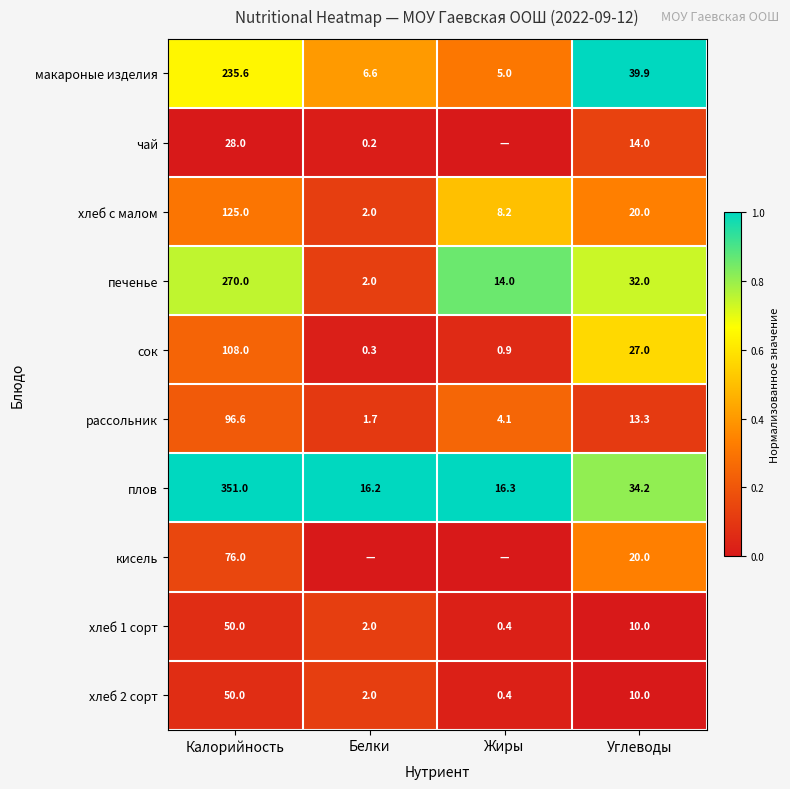

True or false: хлеб с малом has a value of 2.0 at Белки.

True